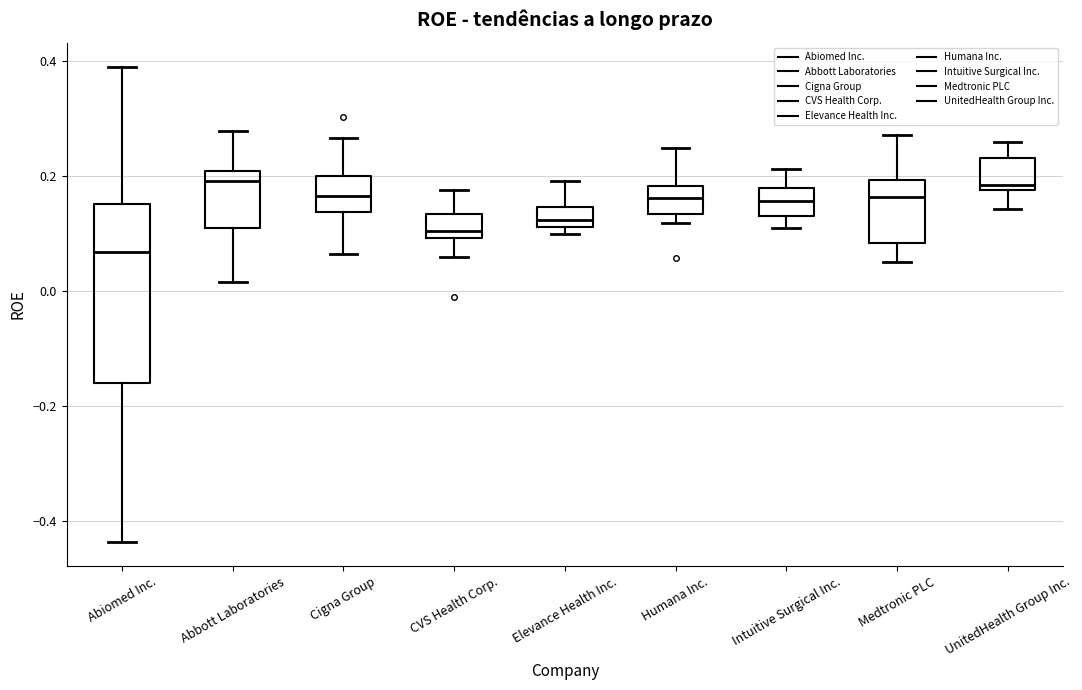

Where is the upper edge of the box for Abiomed Inc. on the y-axis? The values are not printed on the chart, so give them approximately, as read against the axis.

0.16